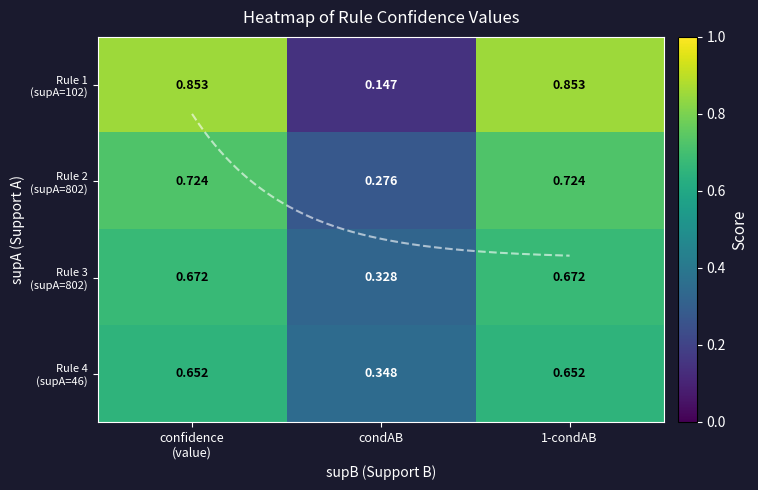

Between condAB and confidence
(value), which is larger?

confidence
(value)